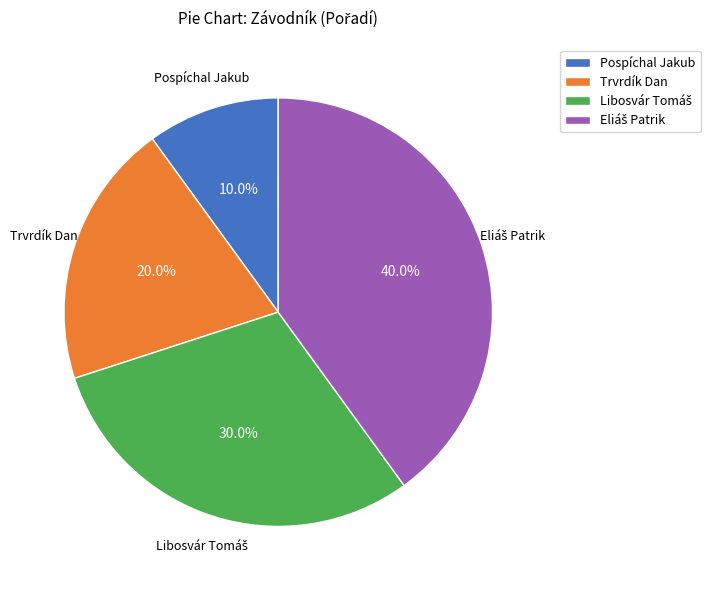

What is the smallest slice in the pie chart?

Pospíchal Jakub